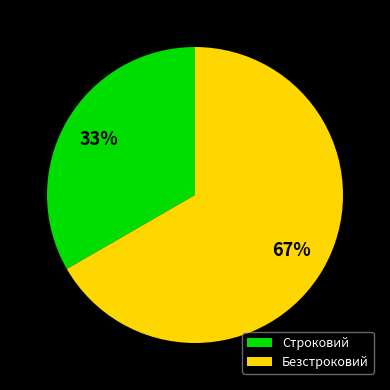

Rank the categories by value from lowest to highest.

Строковий, Безстроковий